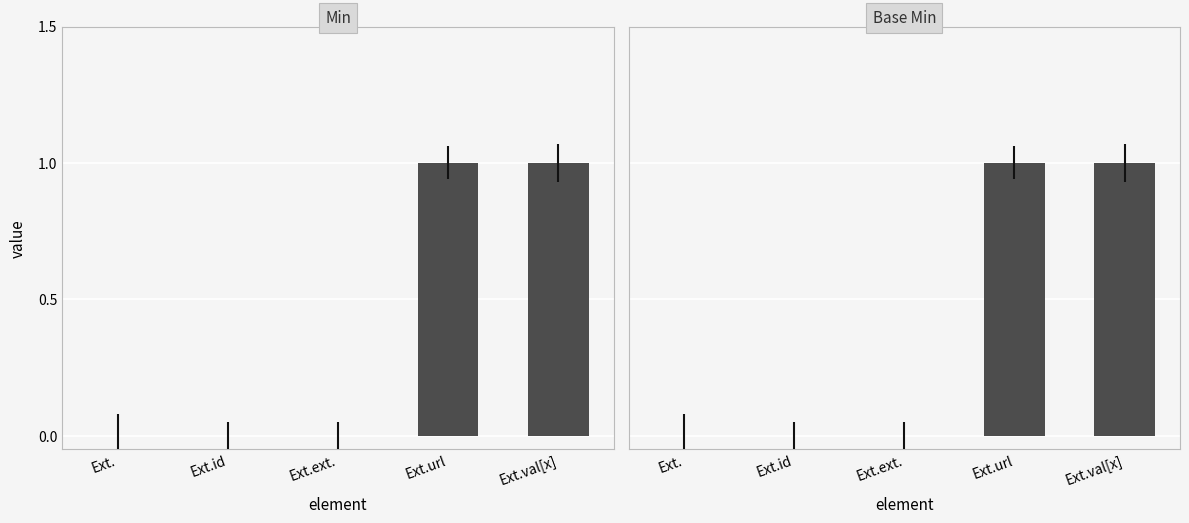

Between Ext. and Ext.ext., which series saw the biggest shift?

Min